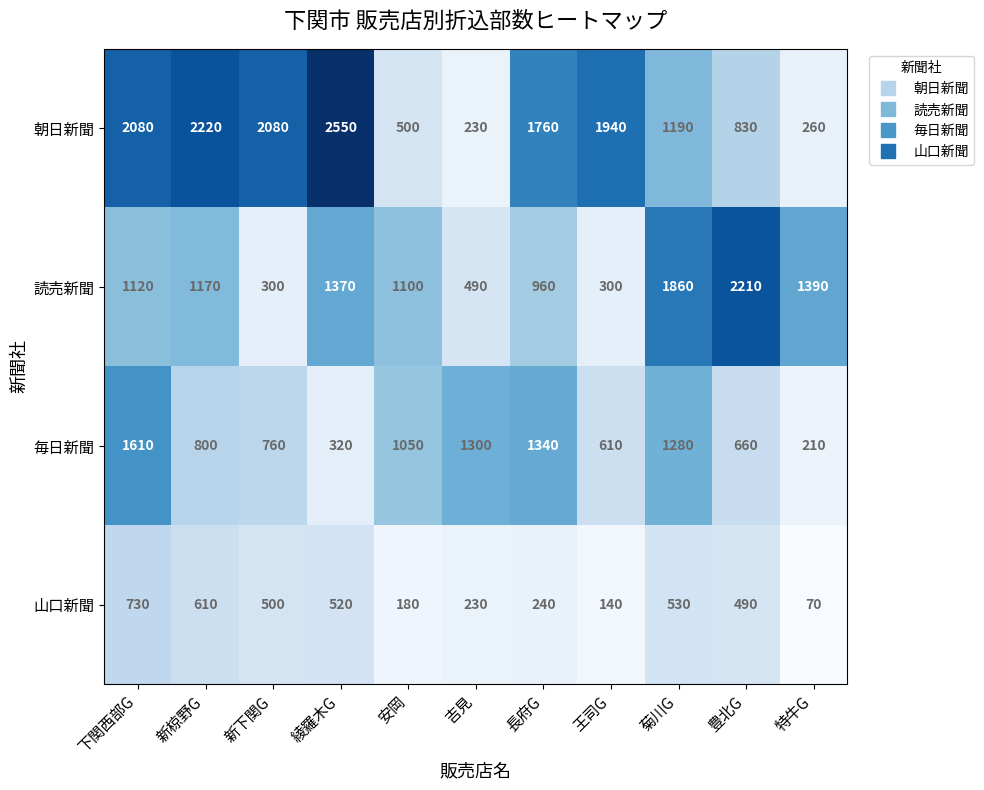

The value of 毎日新聞 at 長府G is 1340. True or false?

True